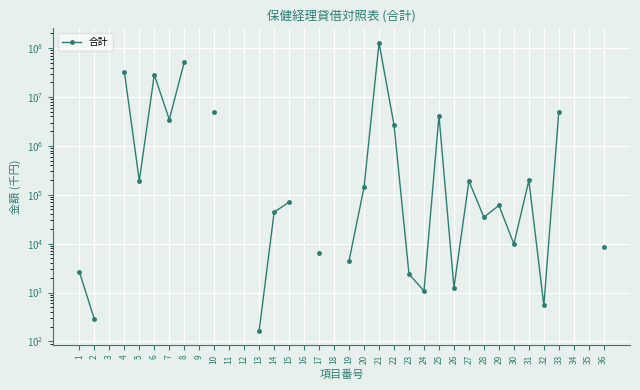

How many lines are shown in the chart?

1